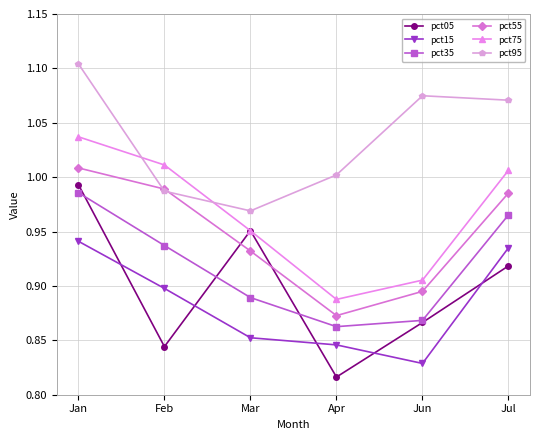

How many lines are shown in the chart?

6